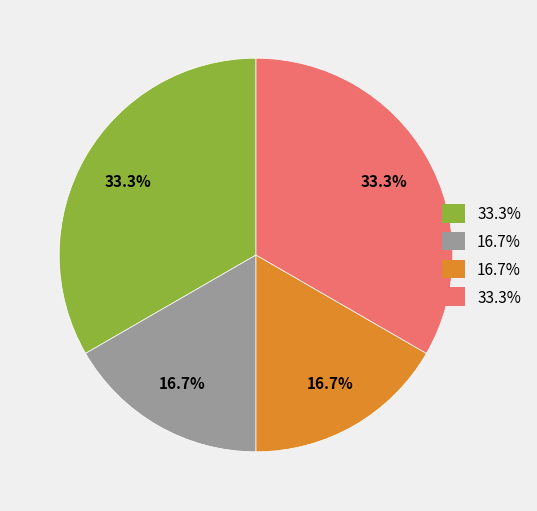

Is there any slice that represents more than half of the pie?

No